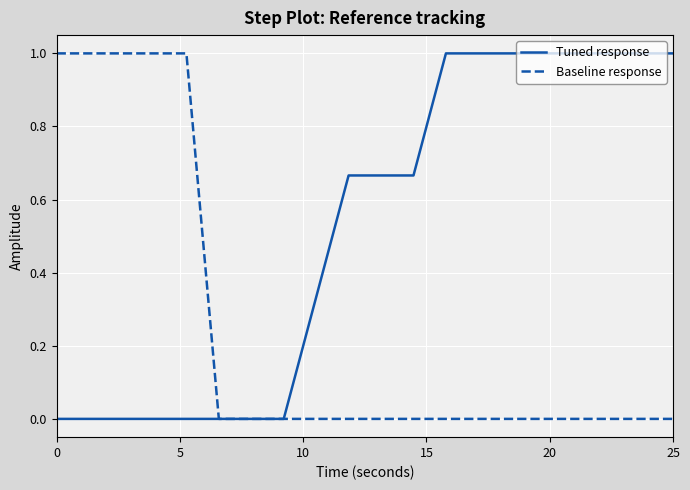

Which series has the largest total across all categories?

Tuned response